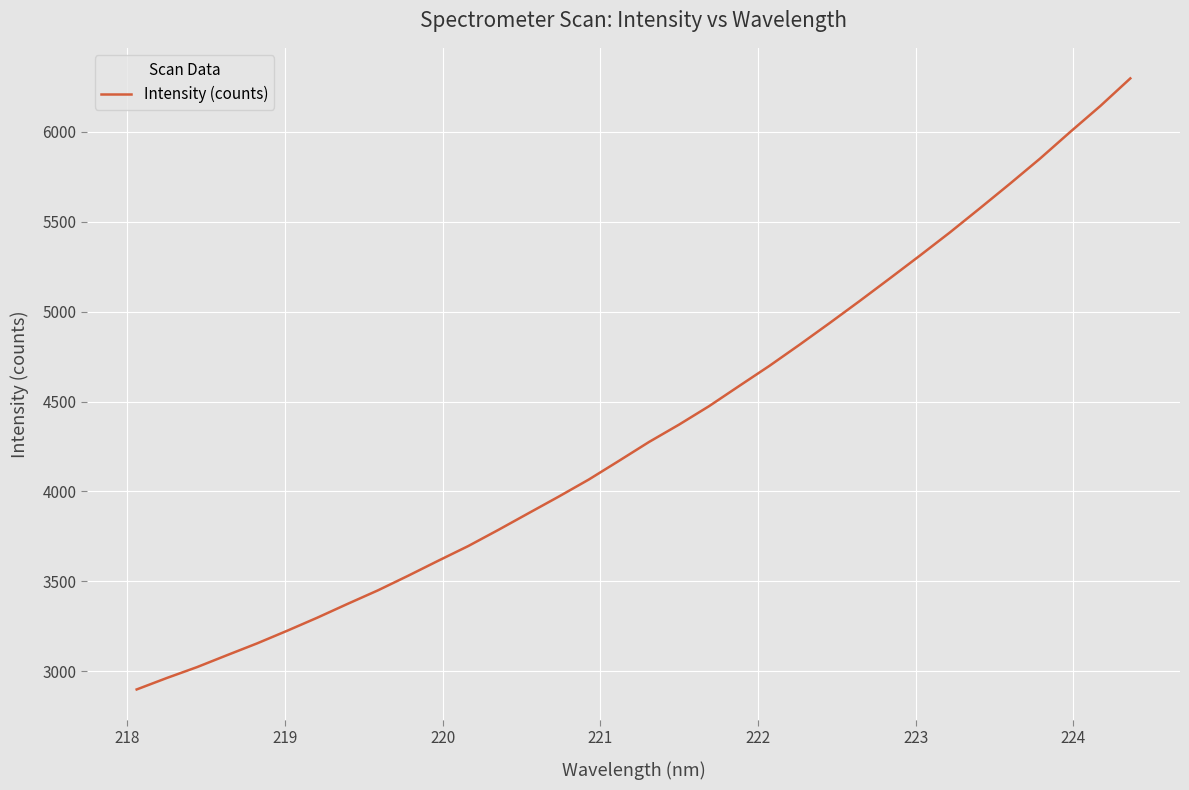

What is the difference between the maximum and minimum values?

3398.2